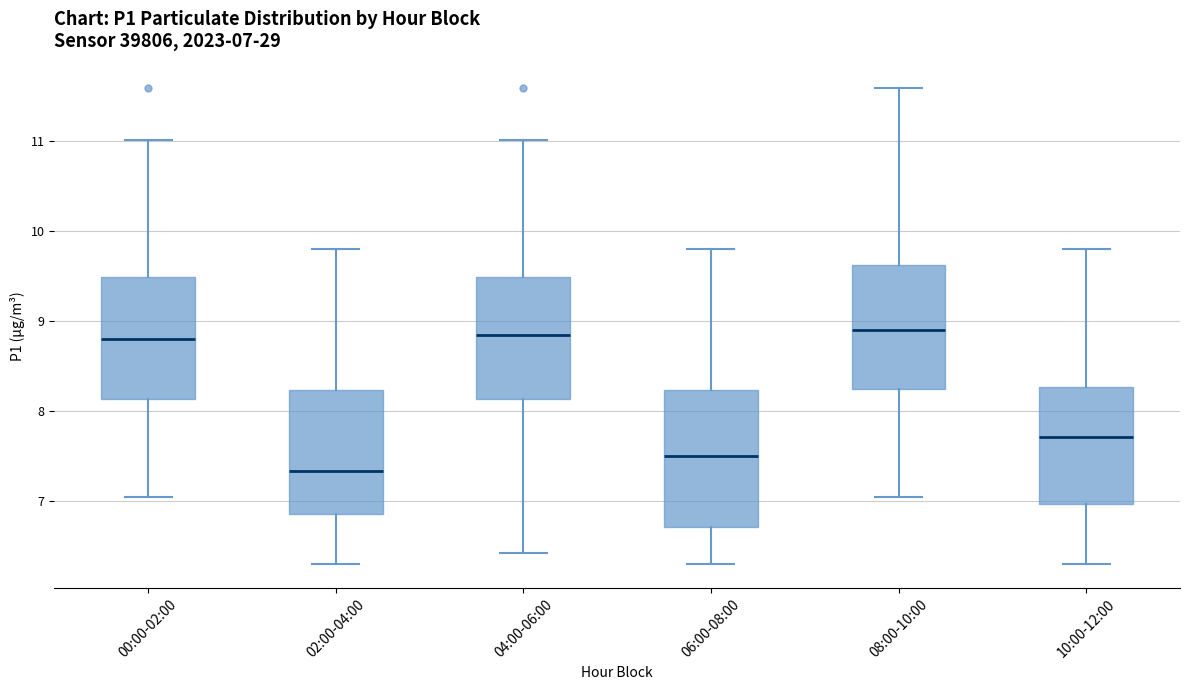

Comparing the boxes themselves (not the whiskers), which one is the tallest?

06:00-08:00